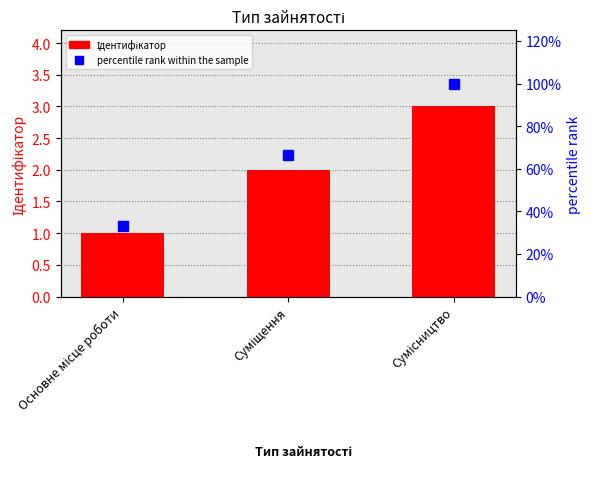

Which series has the widest spread of values?

percentile rank within the sample